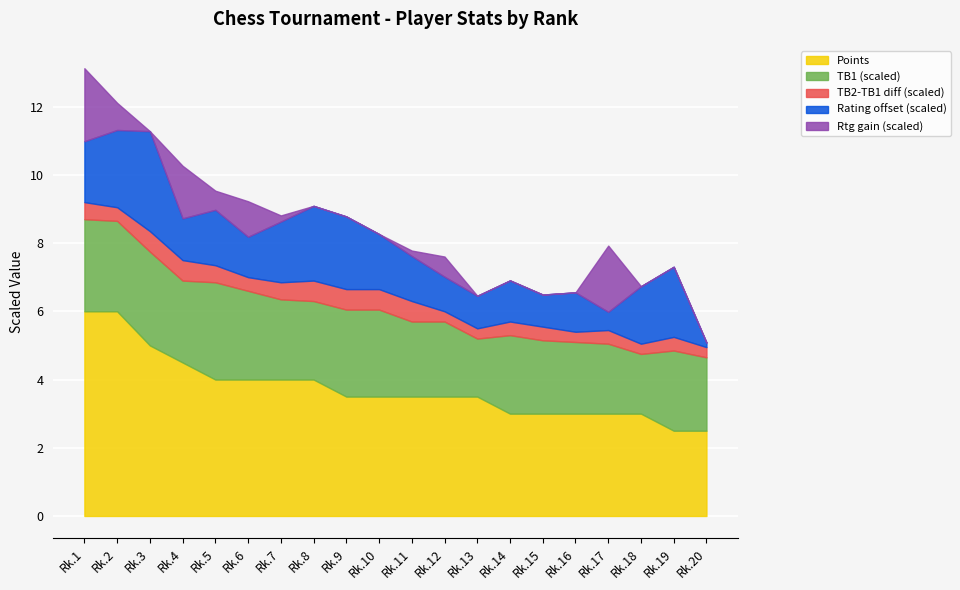

How many interior local valleys does the Rtg series have?

5